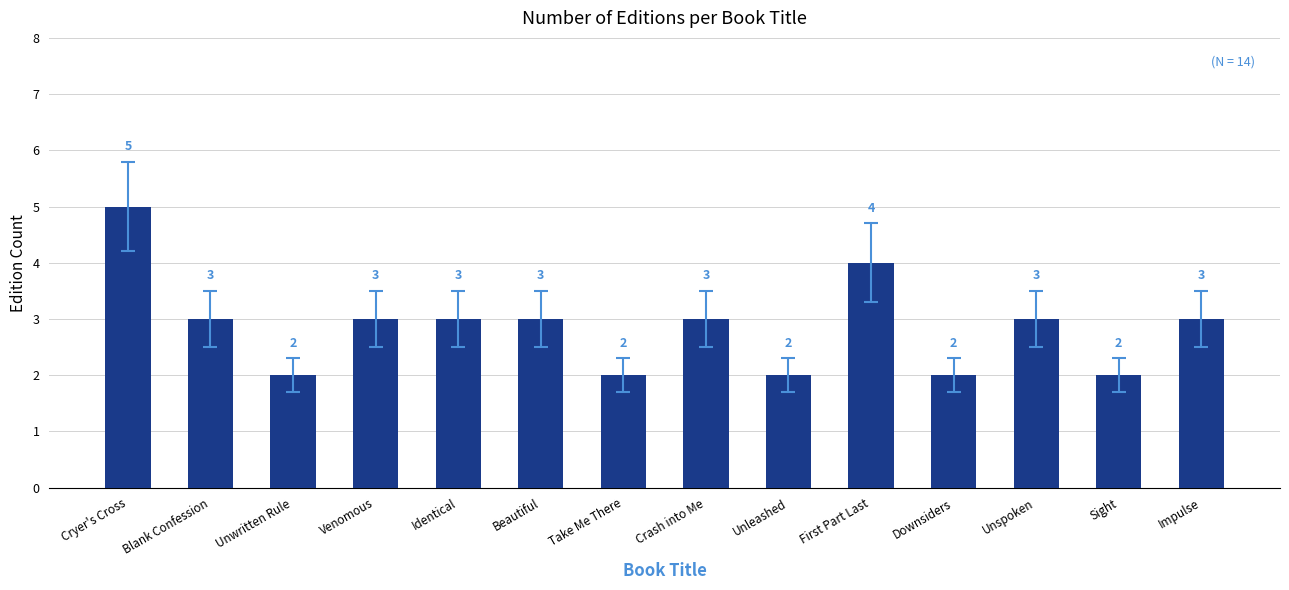

How many data points are less than 3?

5